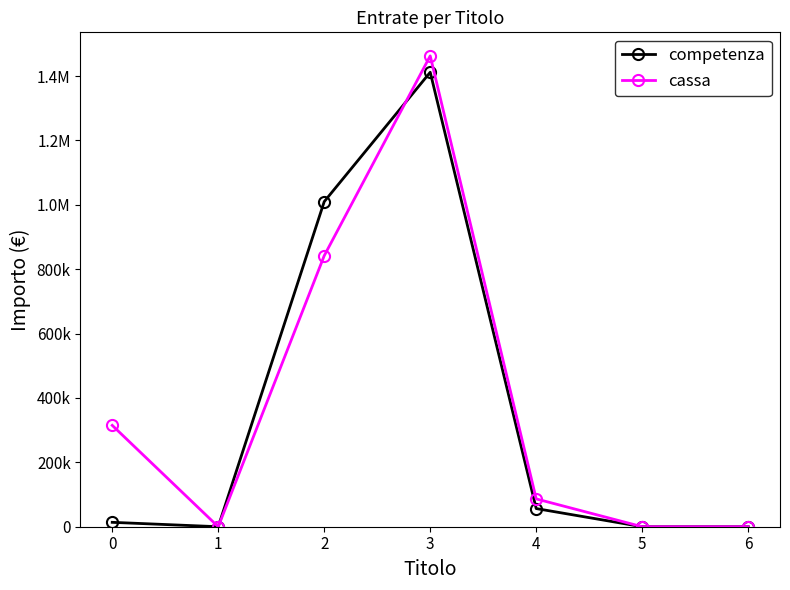

The value of cassa at 1 is 0.0. True or false?

True